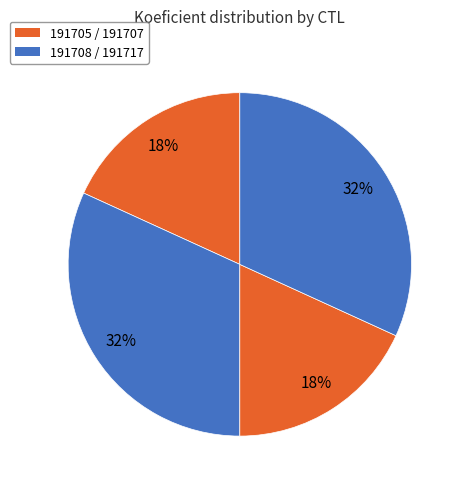

To the nearest percent, what is the average slice percentage?

25%